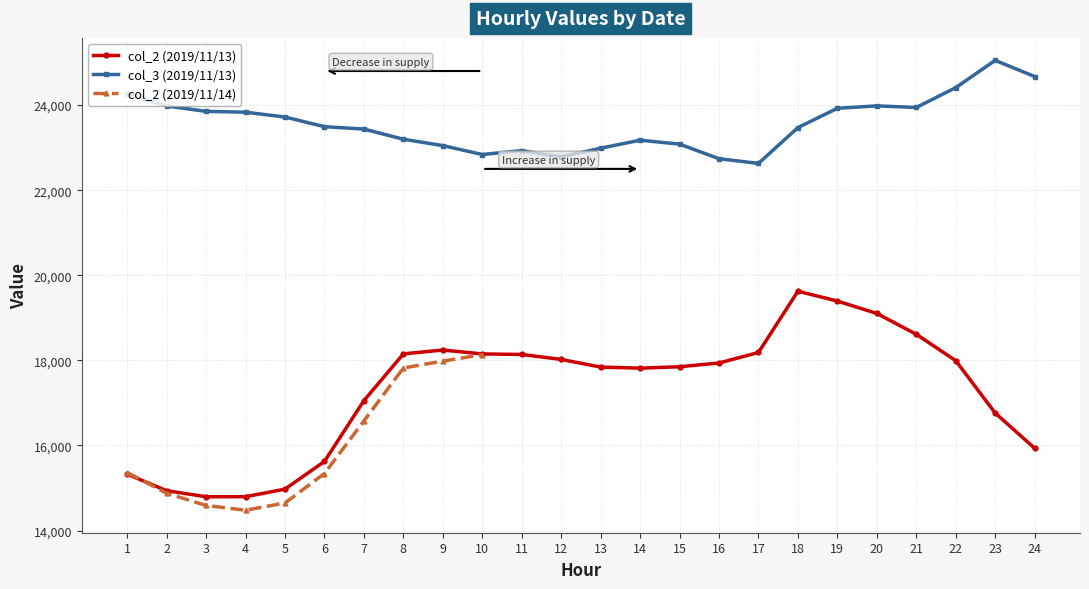

Is the value of col_3 (2019/11/13) at 2 greater than the value of col_2 (2019/11/13) at 11?

Yes